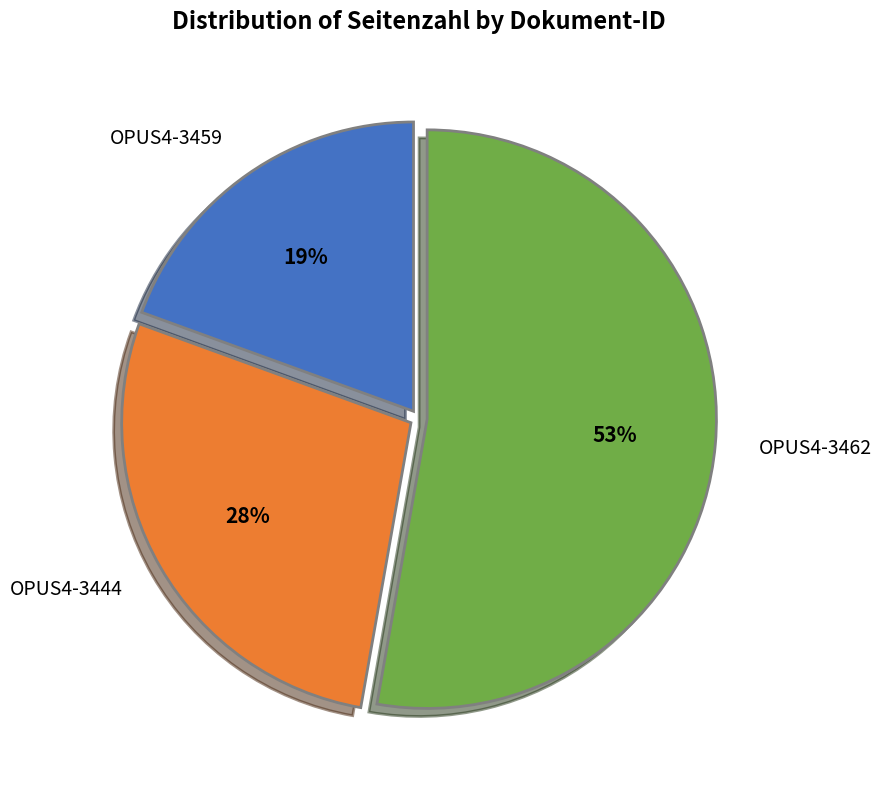

How many slices are in this pie chart?

3